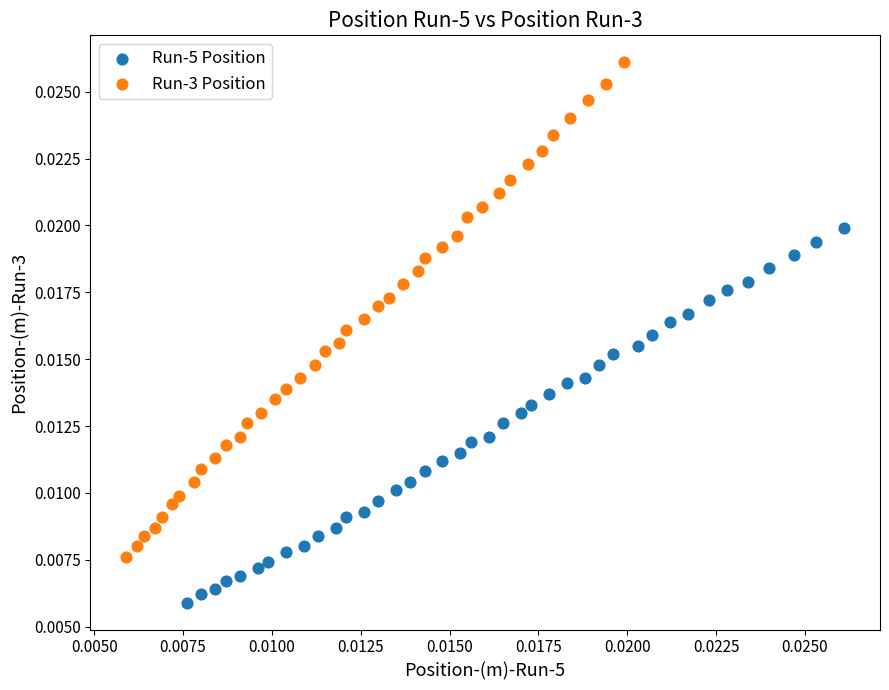

Which series contains the lowest Y value?

Run-5 Position